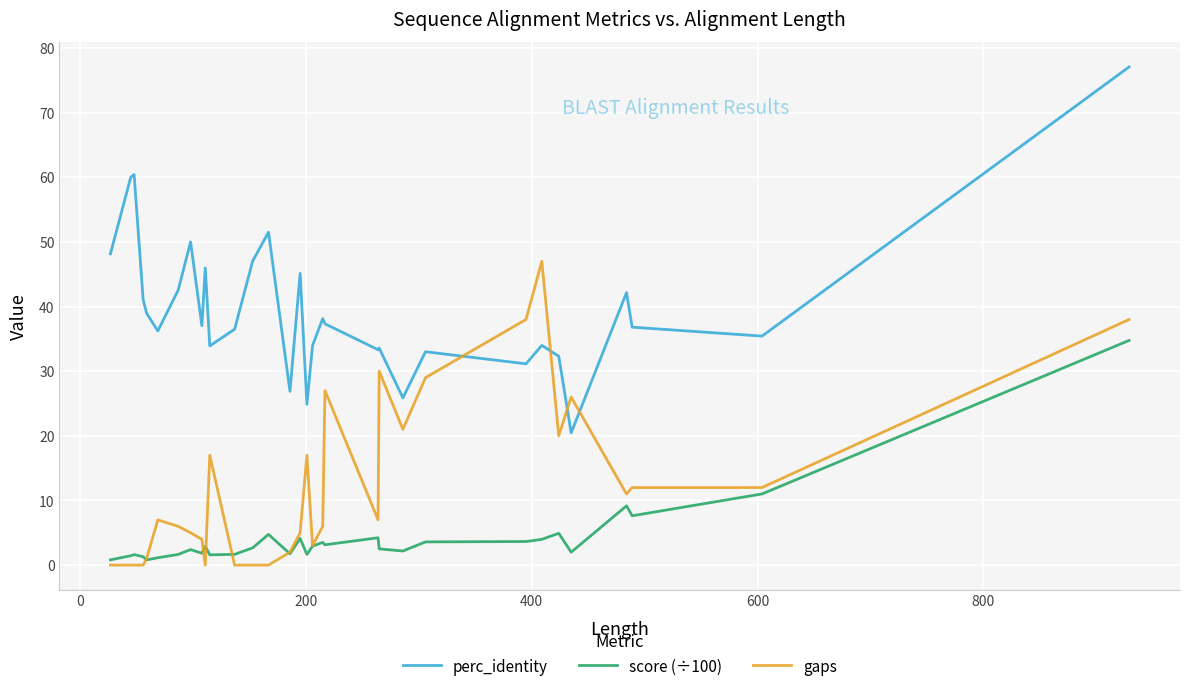

True or false: perc_identity and gaps cross at least once.

True